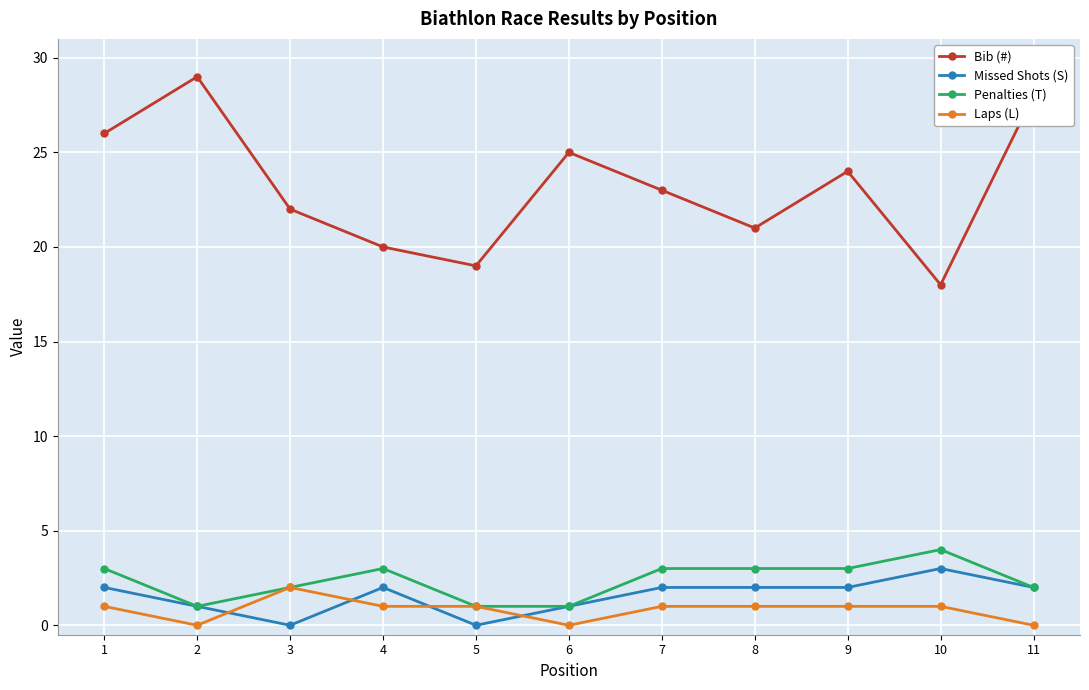

Where is the first local maximum for Penalties (T)?

4